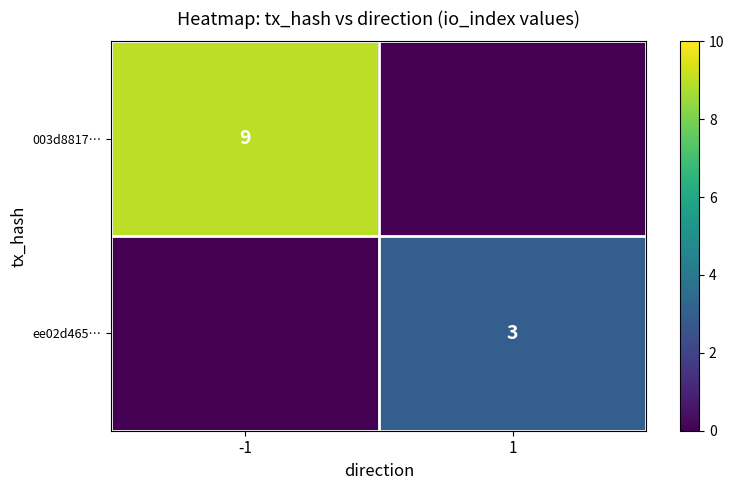

The value of 003d8817… at -1 is 13. True or false?

False